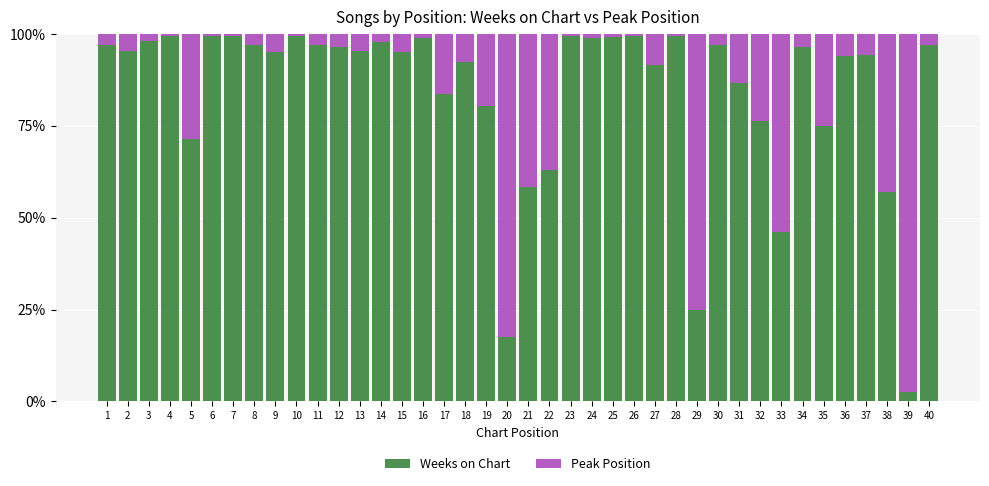

True or false: Weeks on Chart has a value of 2.5 at 39.

True